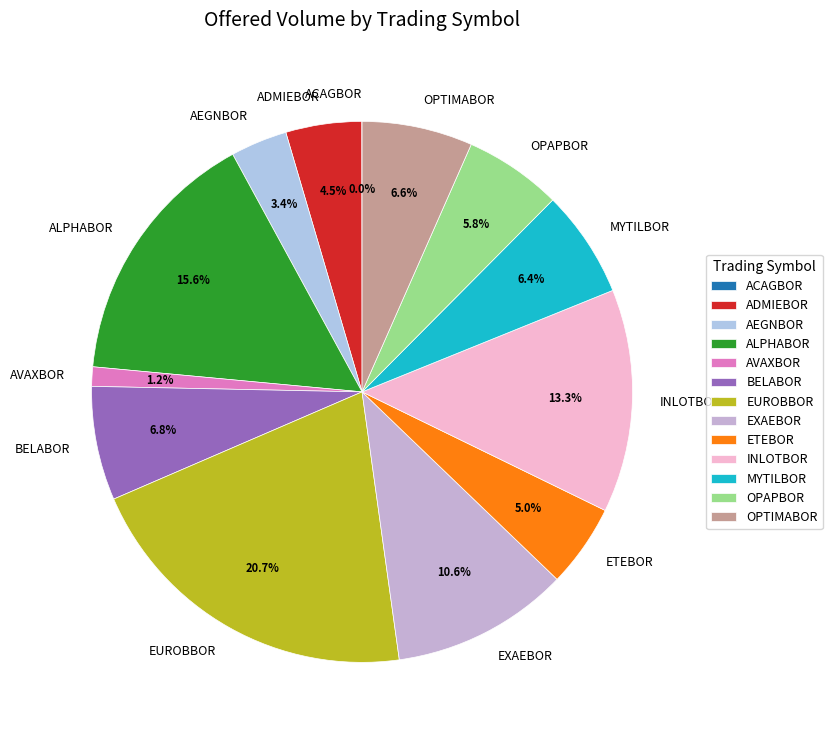

To the nearest percent, what is the difference between the MYTILBOR and ADMIEBOR slice percentages?

2%